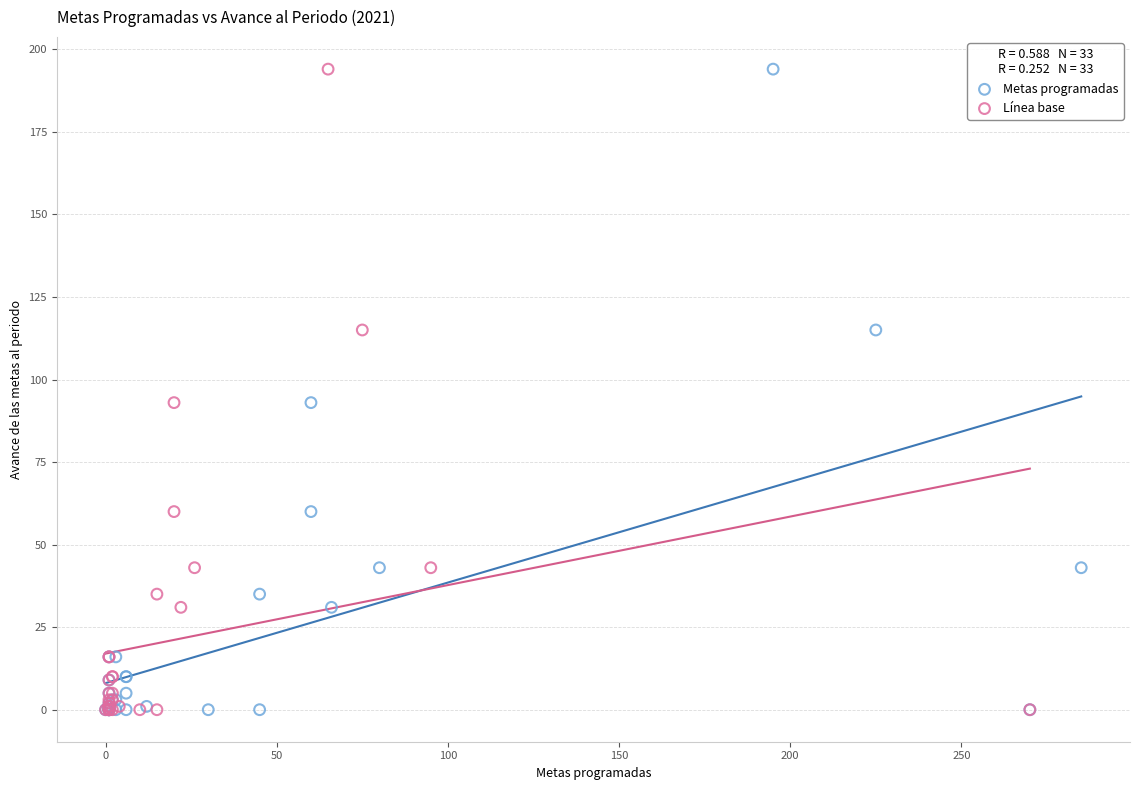

What are all the series names shown in the legend?

Metas programadas, Línea base